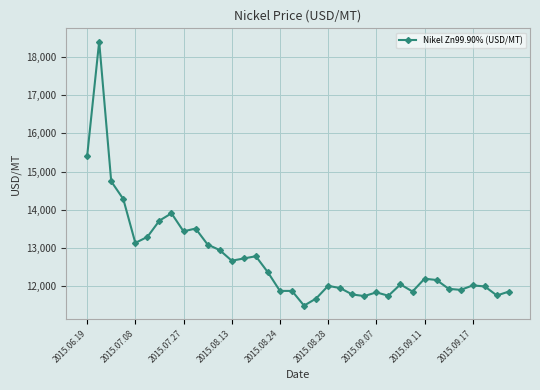

What is the smallest value displayed?

11495.5